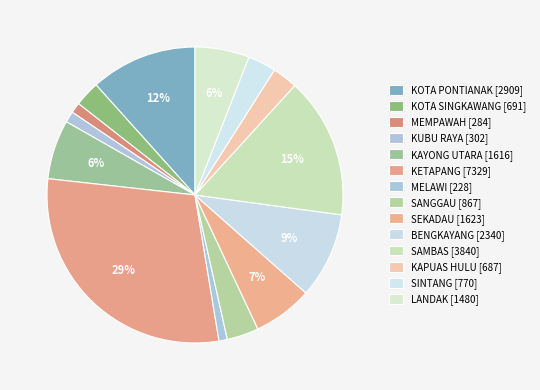

To the nearest percent, what is the difference between the KETAPANG and KUBU RAYA slice percentages?

28%